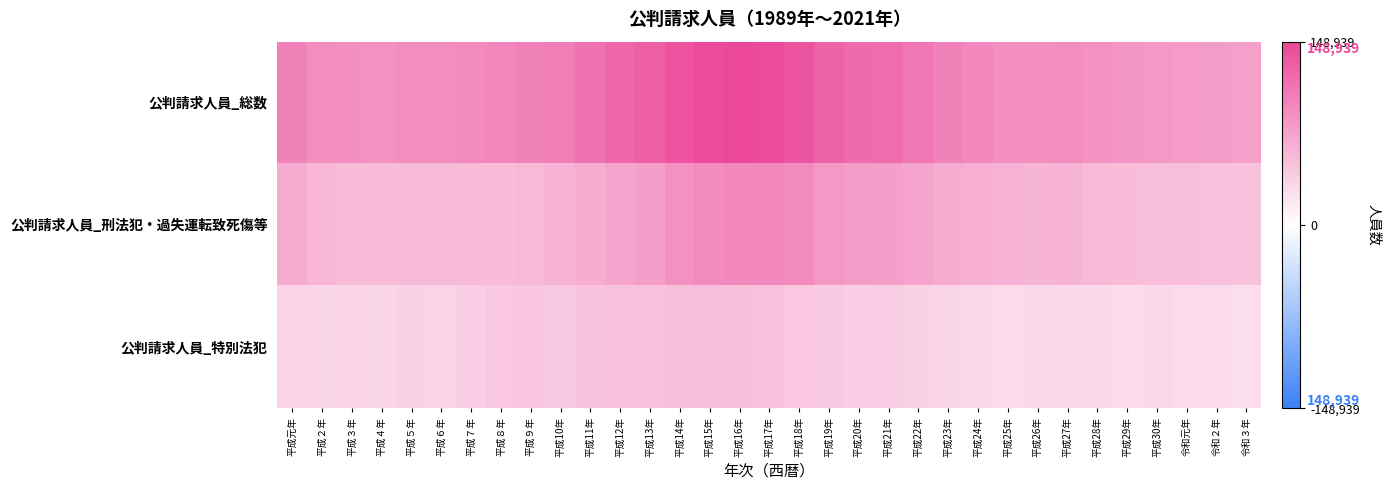

At which category is the sum across all series the highest?

平成16年